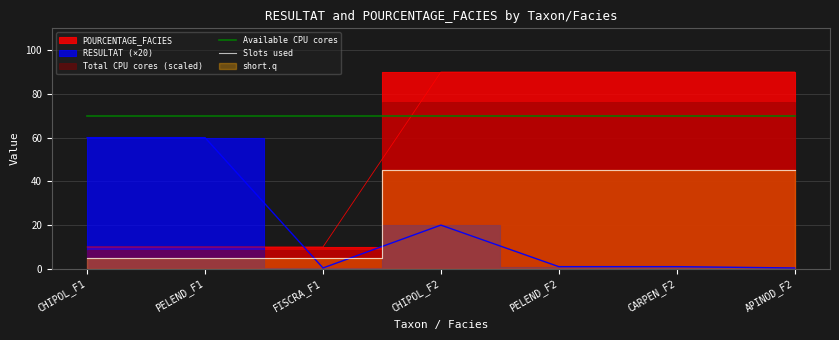

What is the label of the 6th point from the right?

PELEND_F1